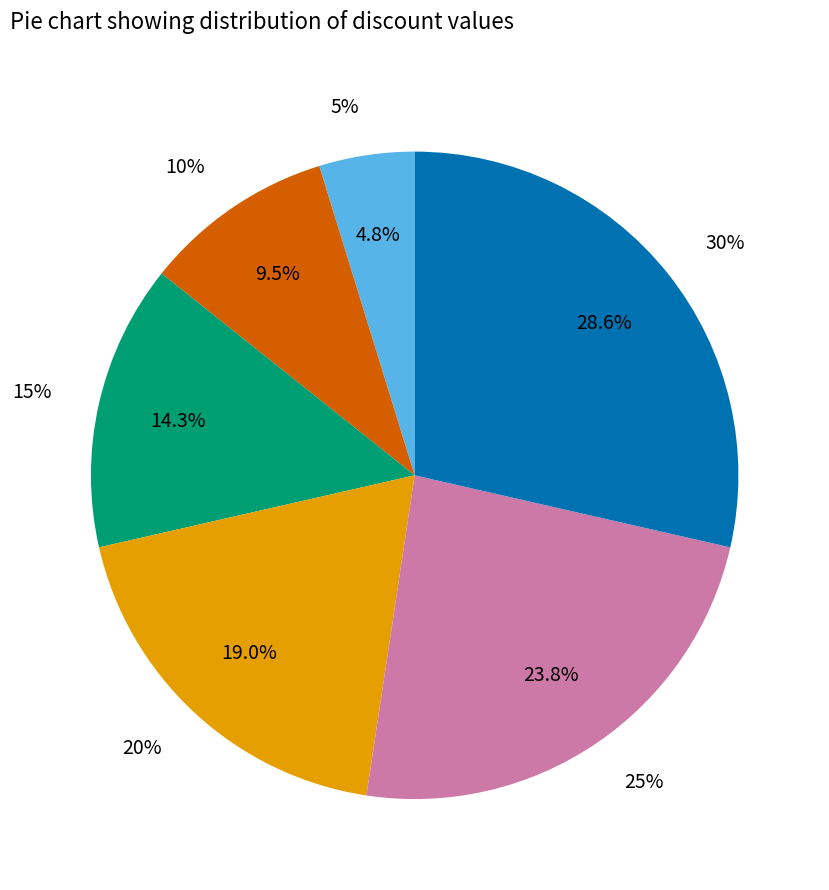

The 15% slice represents 28% of the pie. True or false?

False